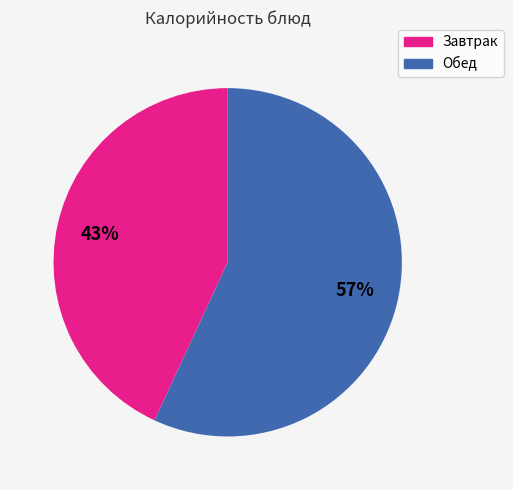

To the nearest percent, what is the average slice percentage?

50%